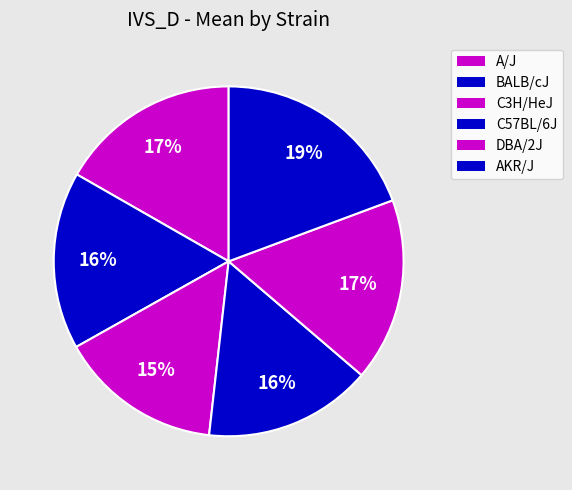

Count the number of slices in the pie.

6